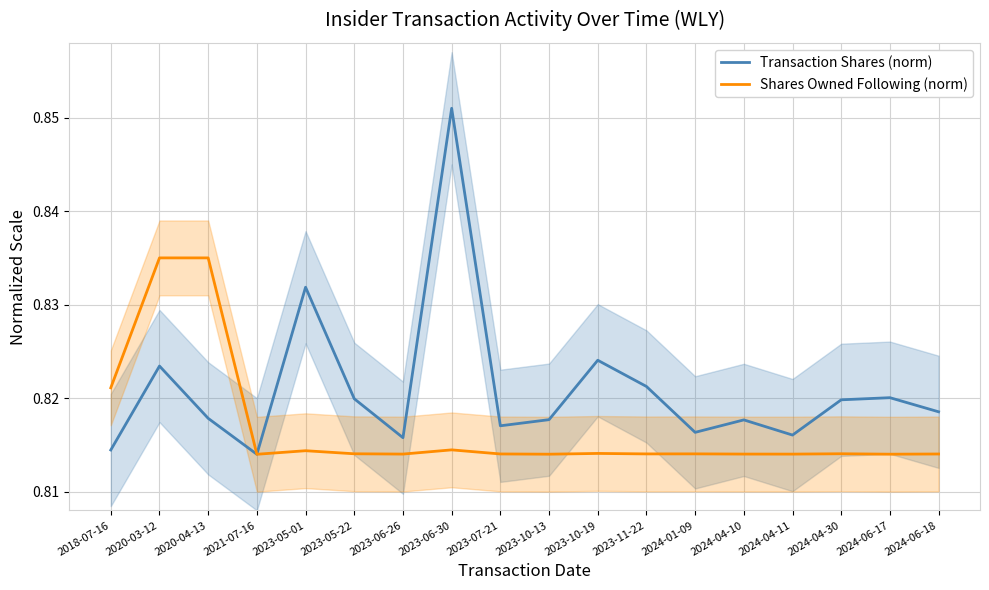

Which category has the lowest value in the Transaction Shares (norm) series?

2021-07-16